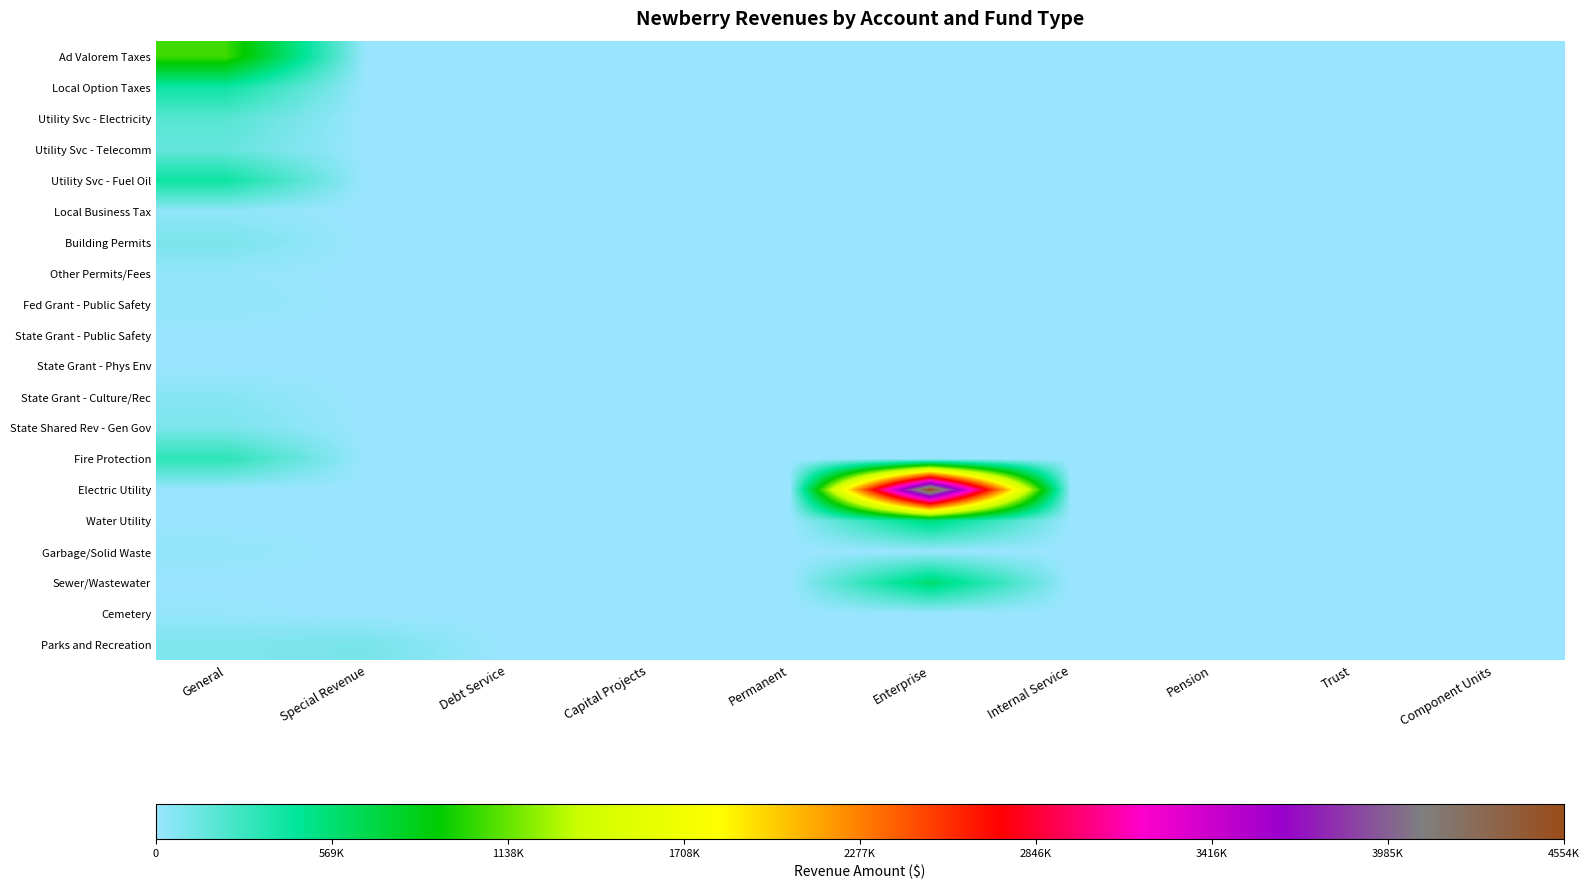

Rank the series at Internal Service from highest to lowest value.

Ad Valorem Taxes, Local Option Taxes, Utility Svc - Electricity, Utility Svc - Telecomm, Utility Svc - Fuel Oil, Local Business Tax, Building Permits, Other Permits/Fees, Fed Grant - Public Safety, State Grant - Public Safety, State Grant - Phys Env, State Grant - Culture/Rec, State Shared Rev - Gen Gov, Fire Protection, Electric Utility, Water Utility, Garbage/Solid Waste, Sewer/Wastewater, Cemetery, Parks and Recreation